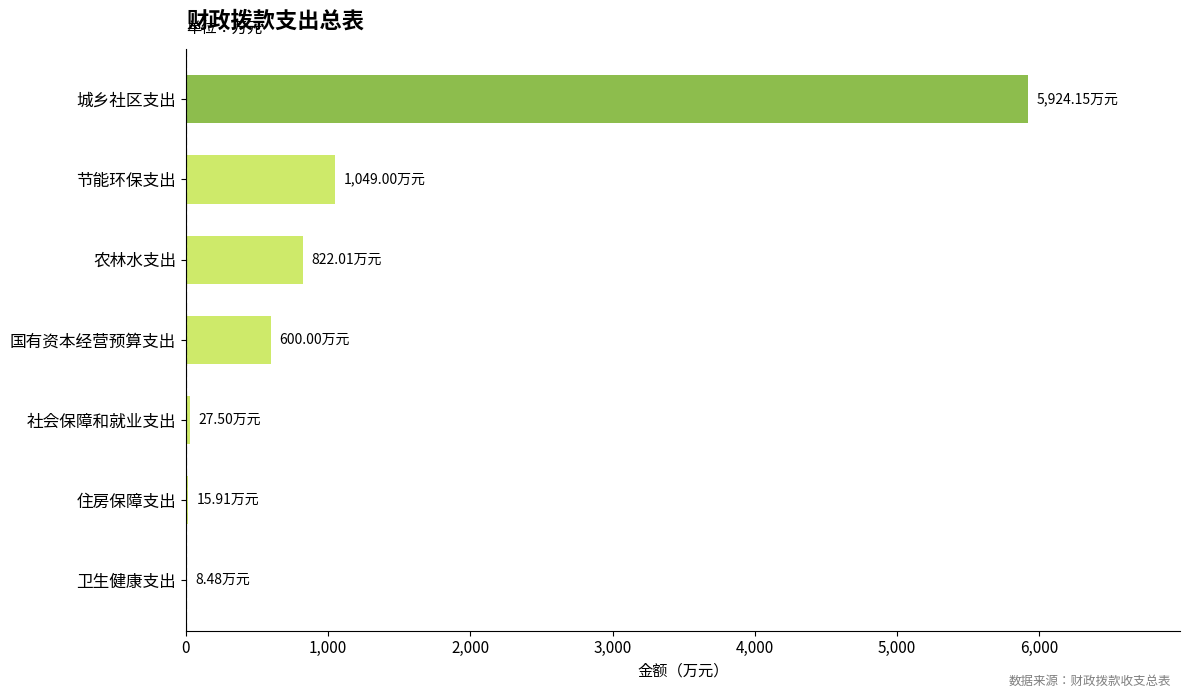

How many data points does each series have?

7